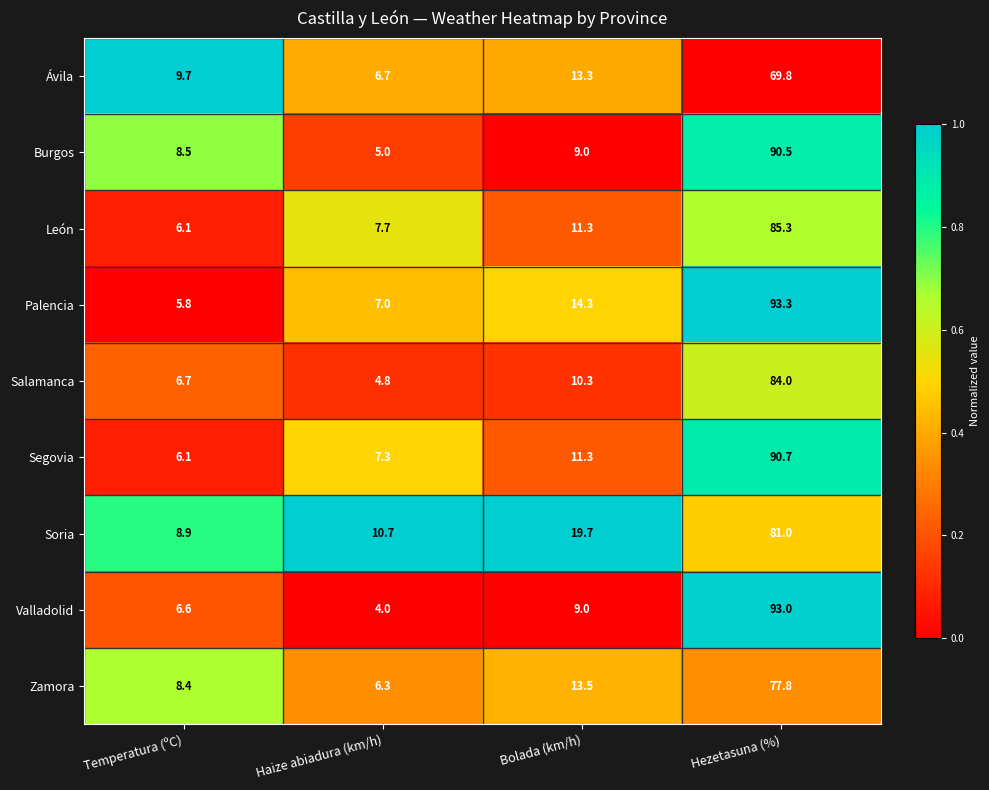

At which category is the sum across all series the highest?

Hezetasuna (%)